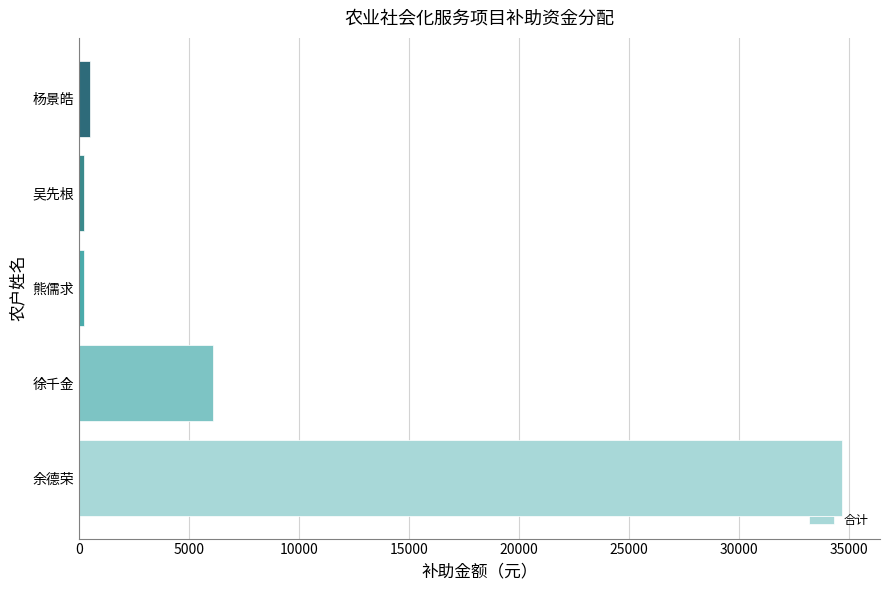

How many data points does each series have?

5